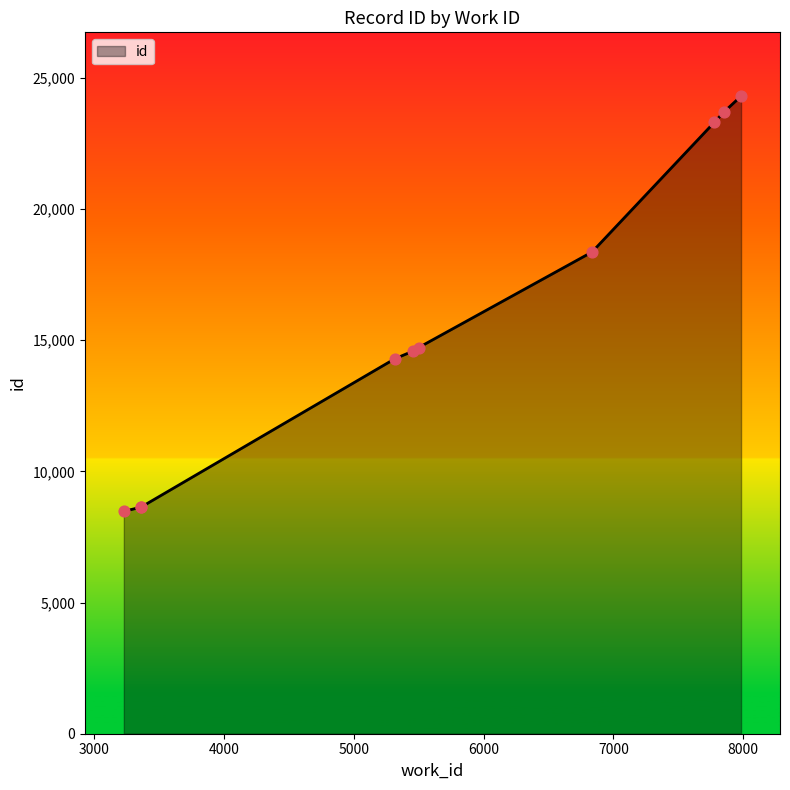

What is the smallest value displayed?

8477